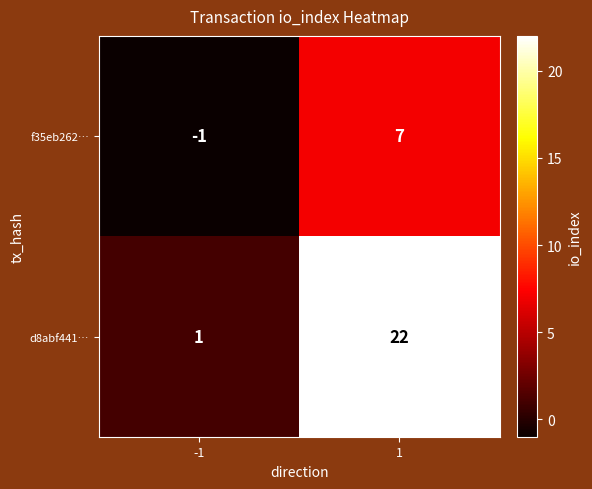

Reading left to right, transcribe all the data shown in this chart.

f35eb262…: -1=-1	1=7
d8abf441…: -1=1	1=22